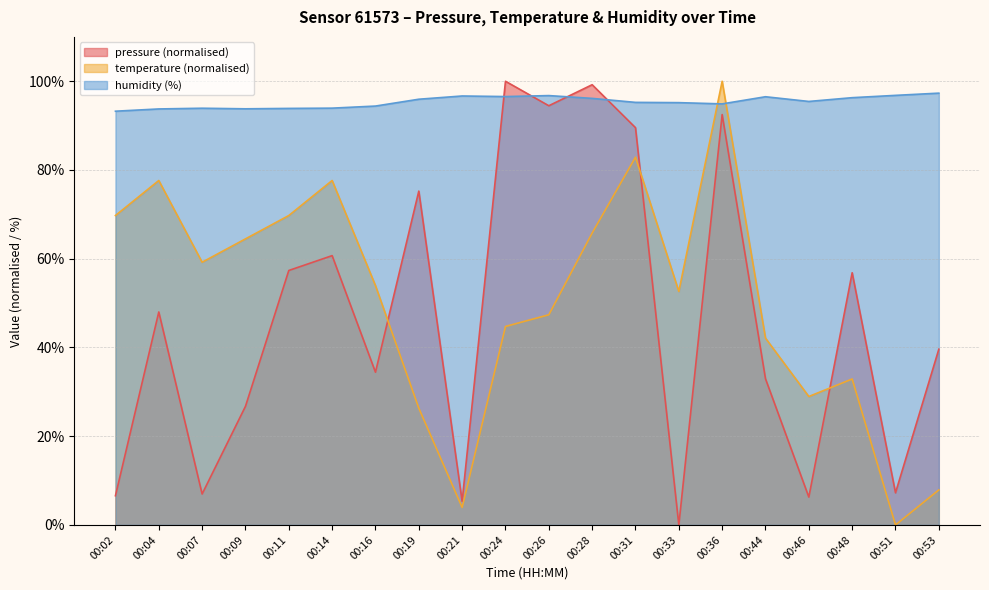

At which category does the chart reach its peak across all series?

00:24